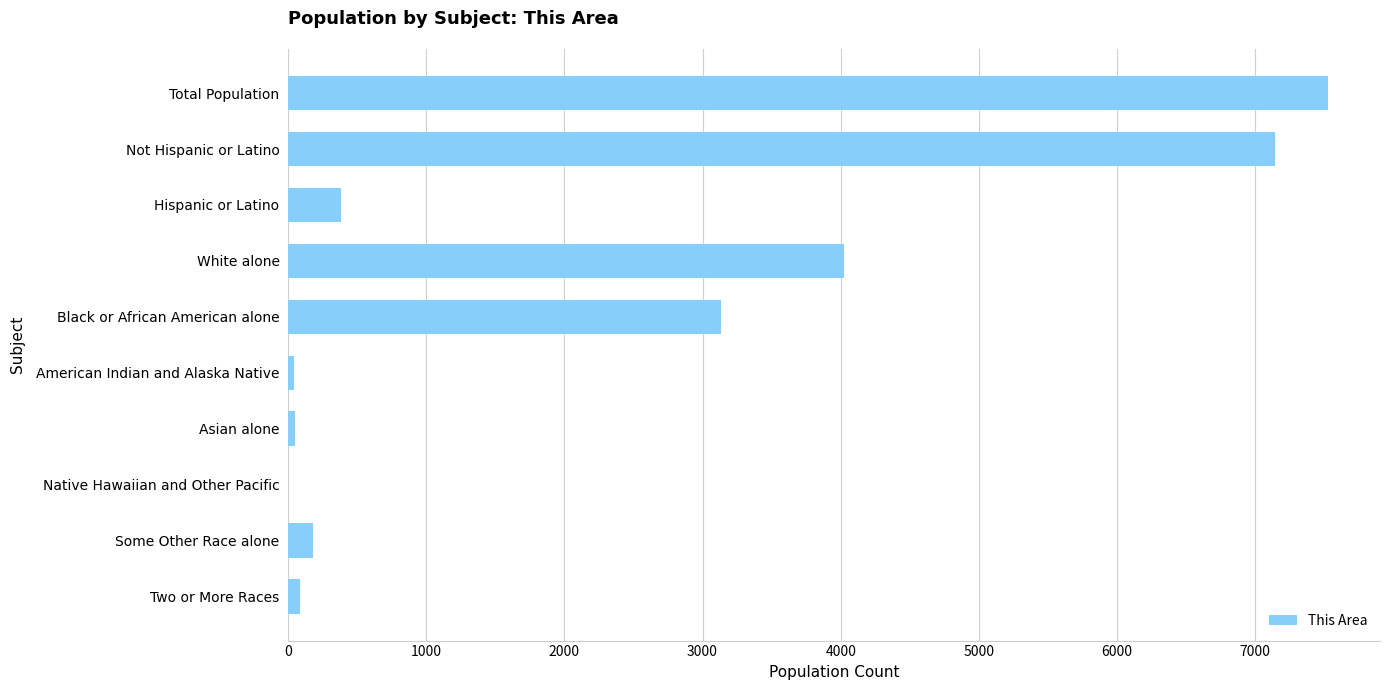

Which has a higher value, Total Population or Black or African American alone?

Total Population